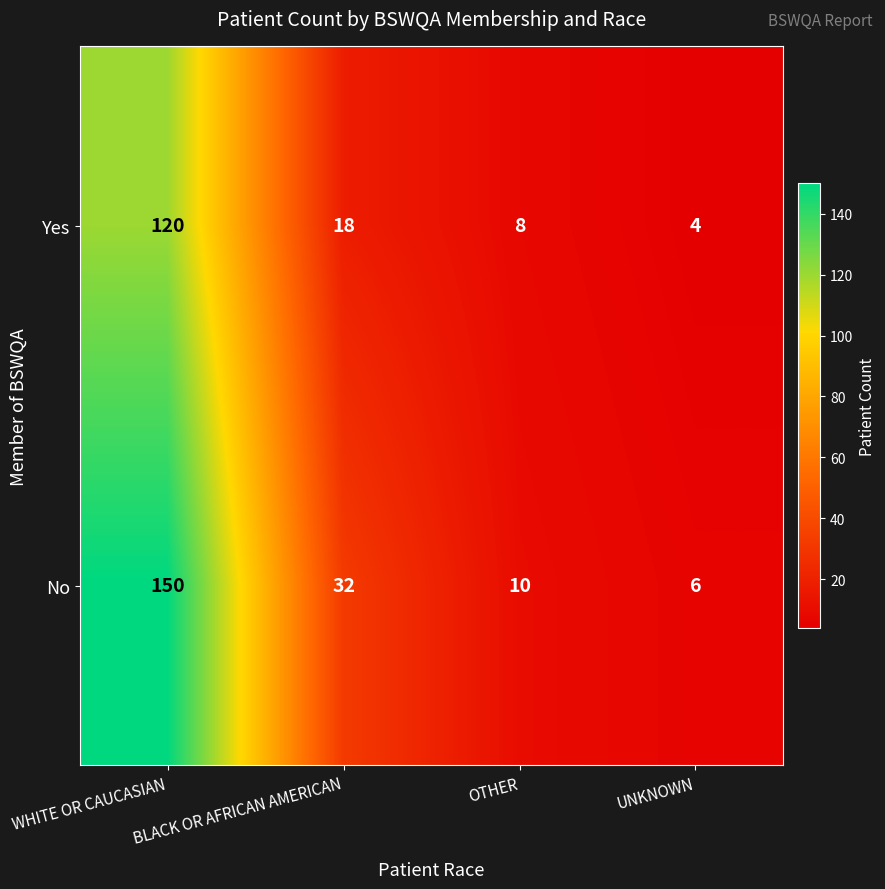

Which series has the largest total across all categories?

No